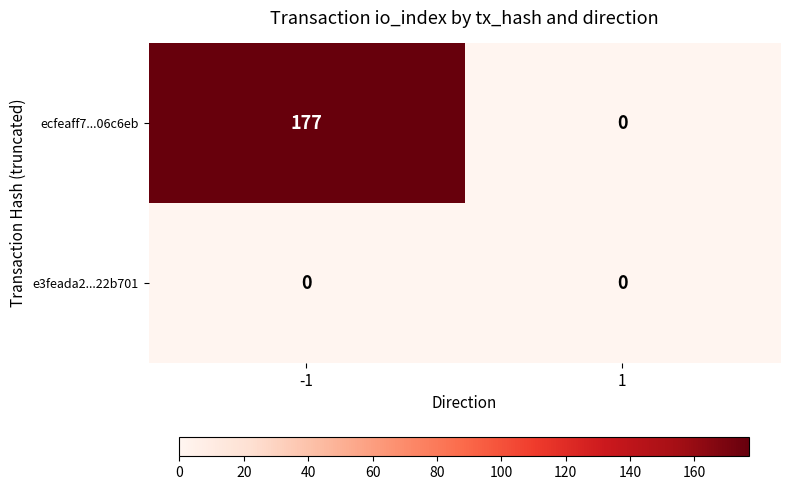

Reading left to right, list all the values displayed in this chart.

ecfeaff7...06c6eb: -1=177	1=0
e3feada2...22b701: -1=0	1=0